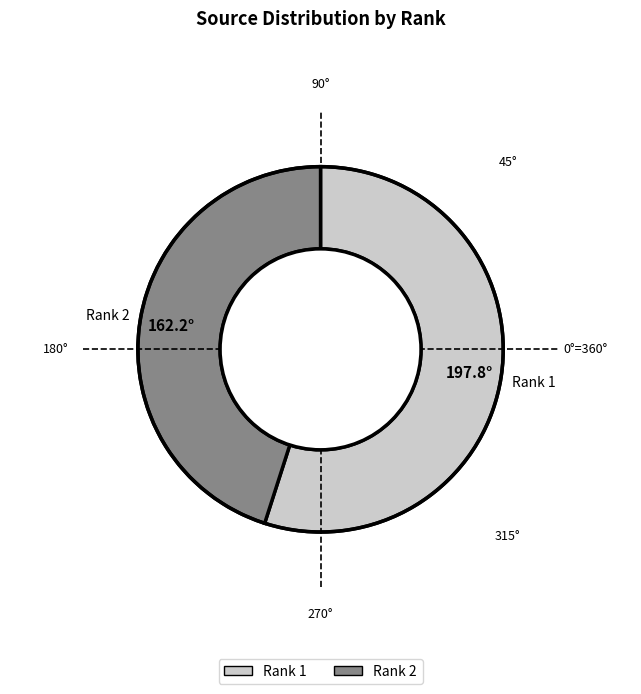

Rank the categories by value from lowest to highest.

Rank 2, Rank 1